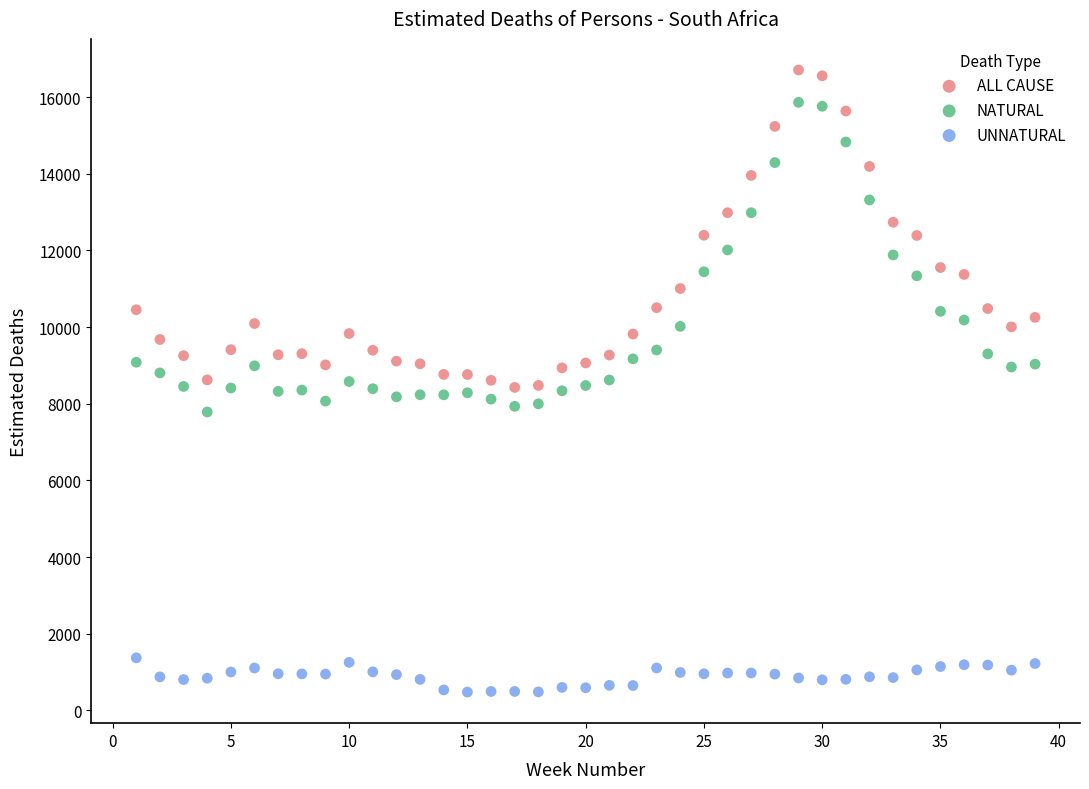

Which series reaches the minimum Y coordinate?

UNNATURAL